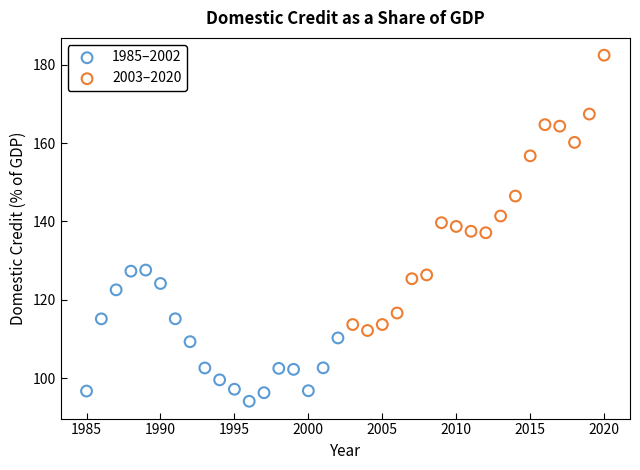

Which series reaches the maximum Y coordinate?

2003–2020